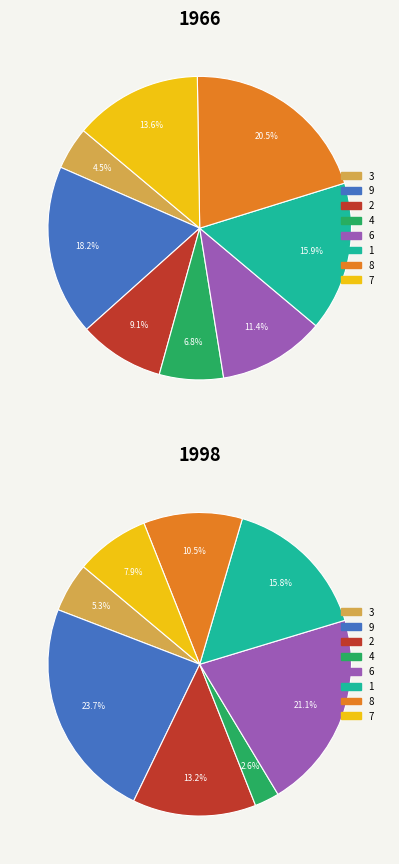

Count the number of slices in the pie.

8